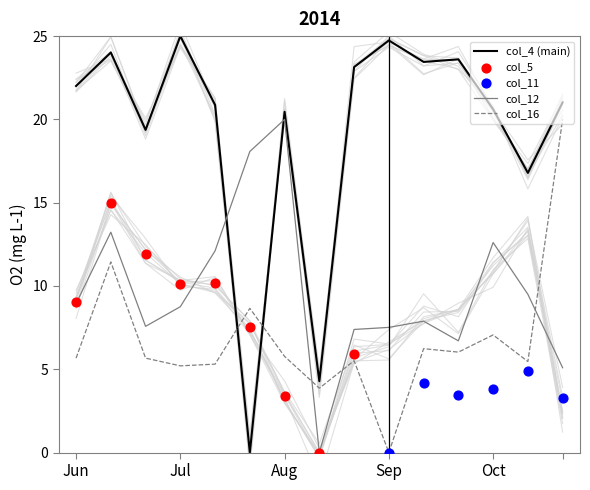

Which series reaches the minimum Y coordinate?

col_5